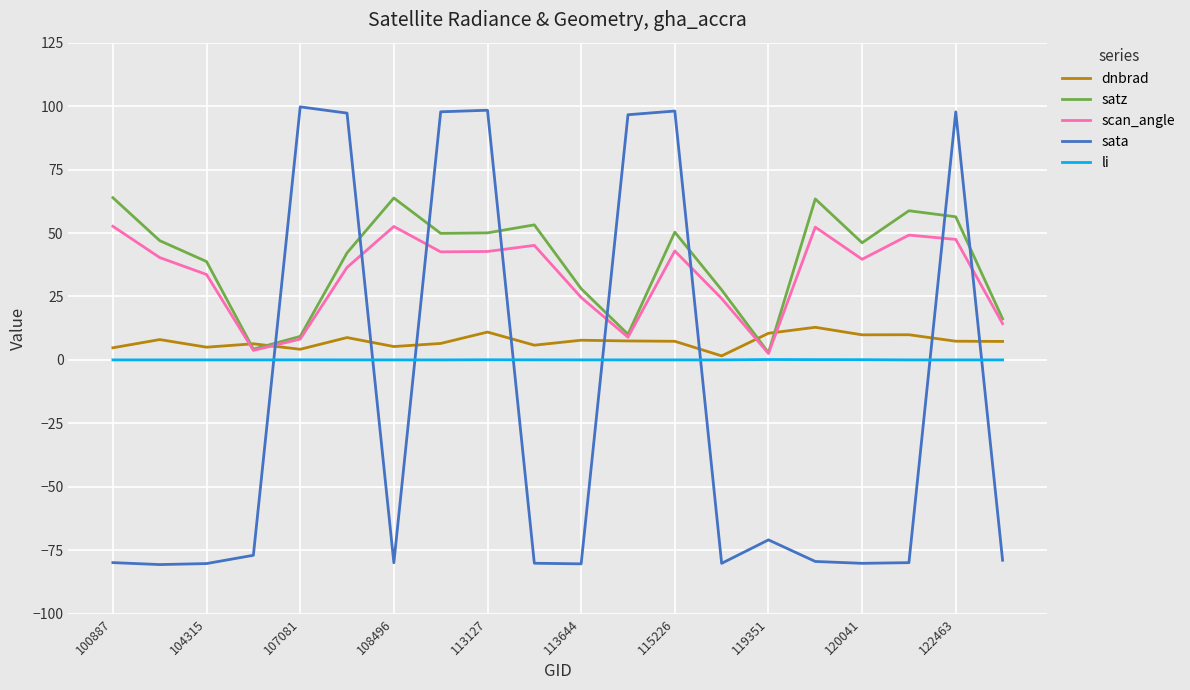

How many times do dnbrad and sata cross each other?

8